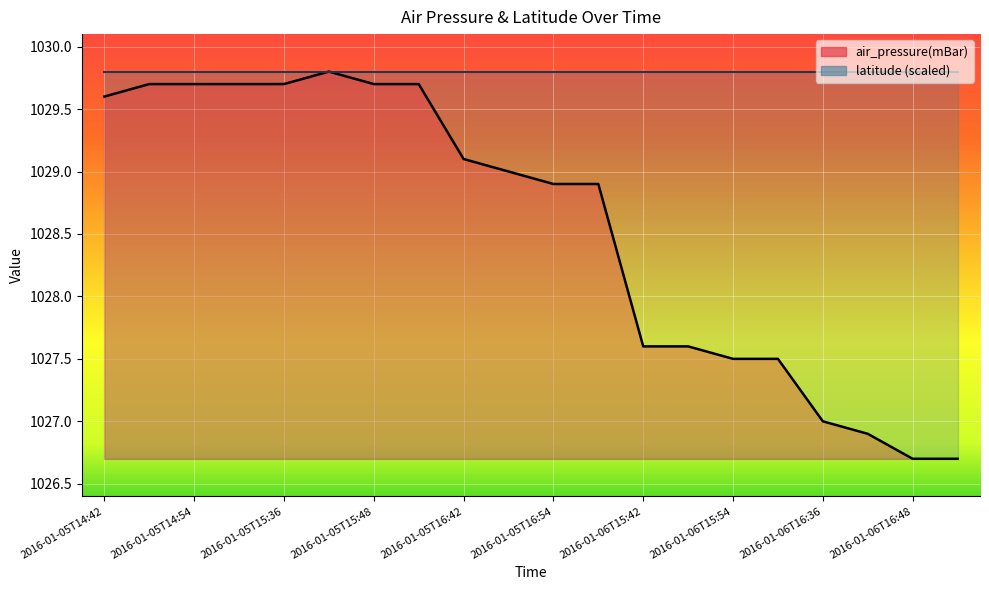

What is the label of the 15th point from the left?

2016-01-06T15:54